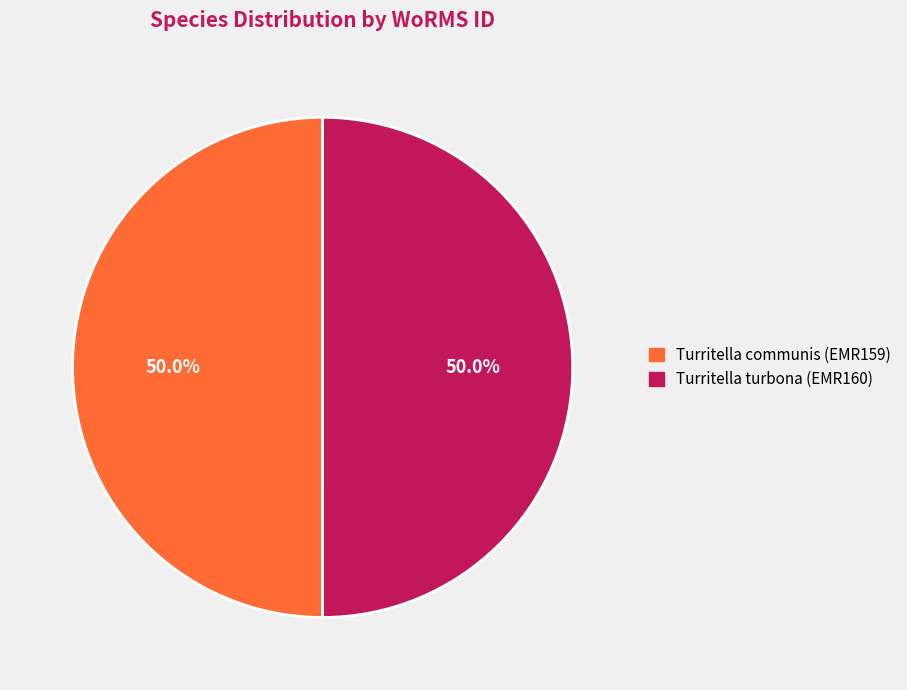

Combined, do Turritella communis (EMR159) and Turritella turbona (EMR160) account for over 50%?

Yes